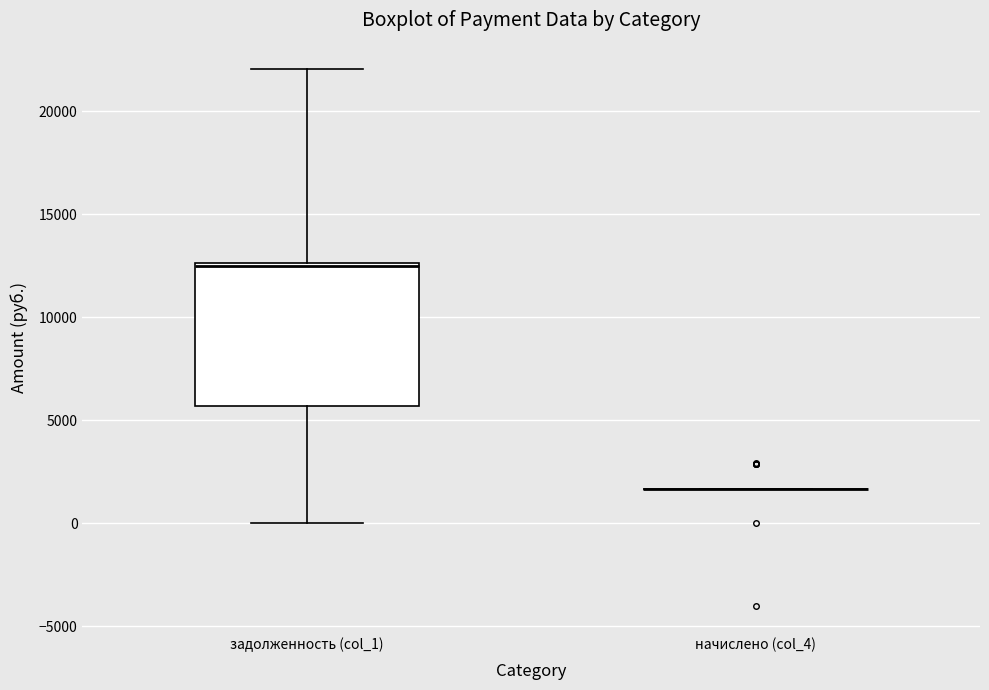

Comparing the boxes themselves (not the whiskers), which one is the tallest?

задолженность (col_1)